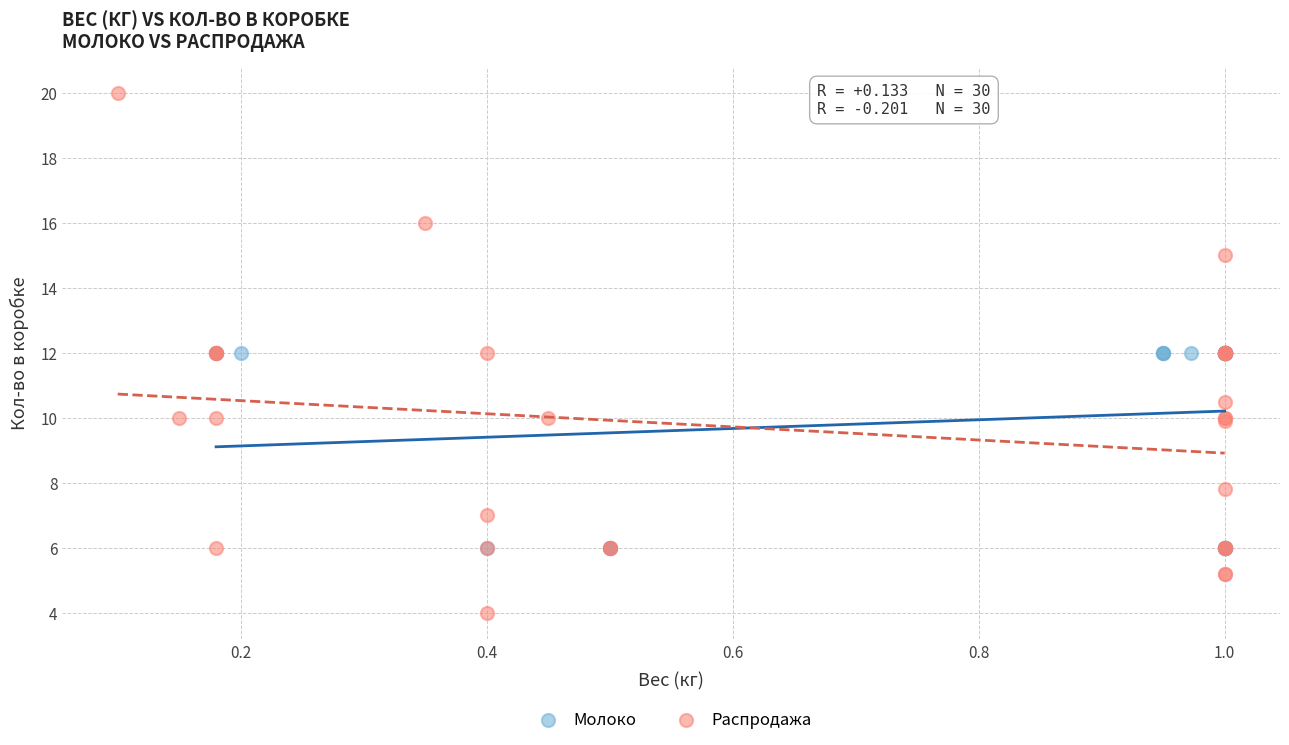

Which series has the widest spread of Y values?

Распродажа